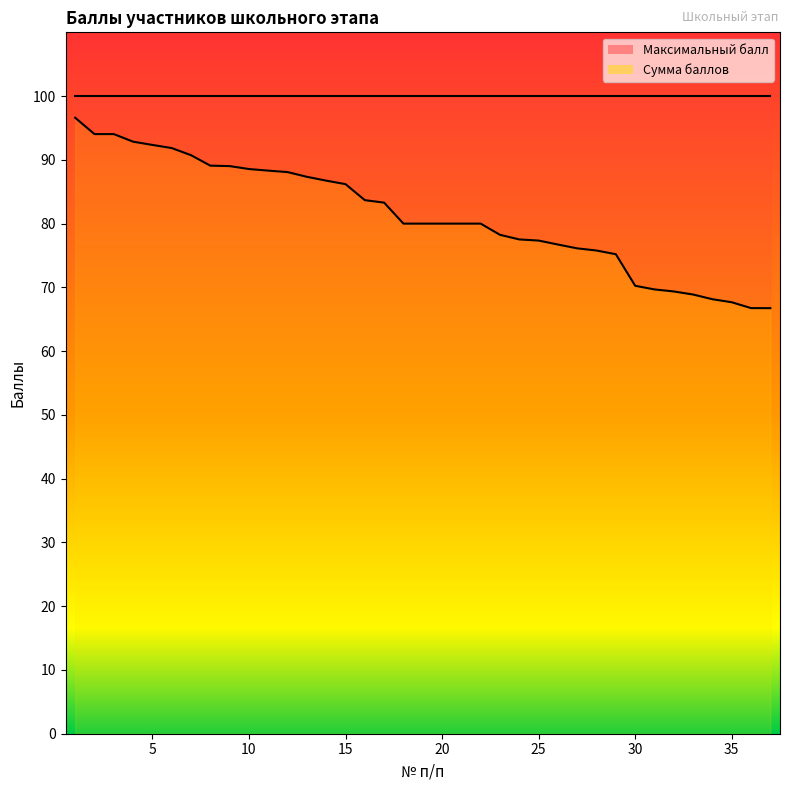

Between 14 and 31, which is larger?

14